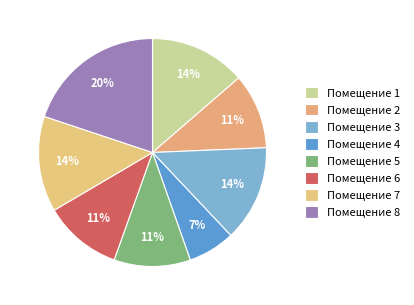

How many segments does this pie chart have?

8